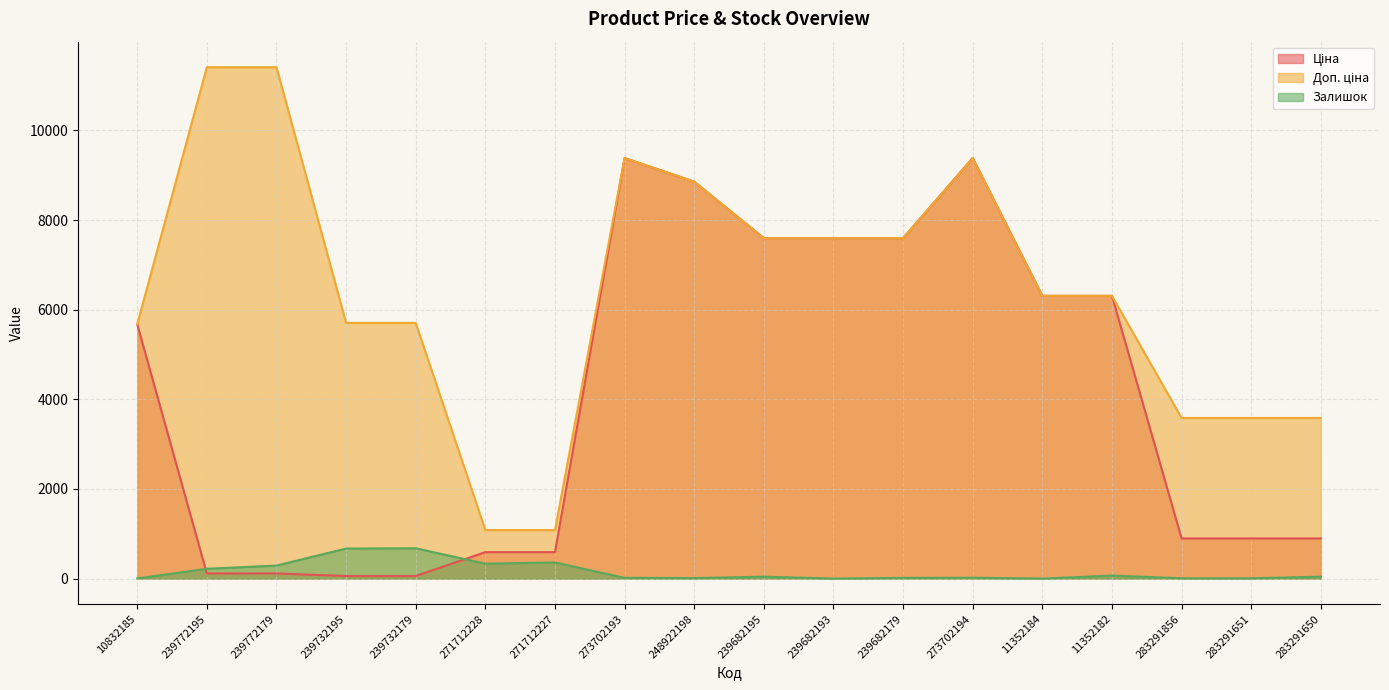

Which series has the largest total across all categories?

Доп. ціна